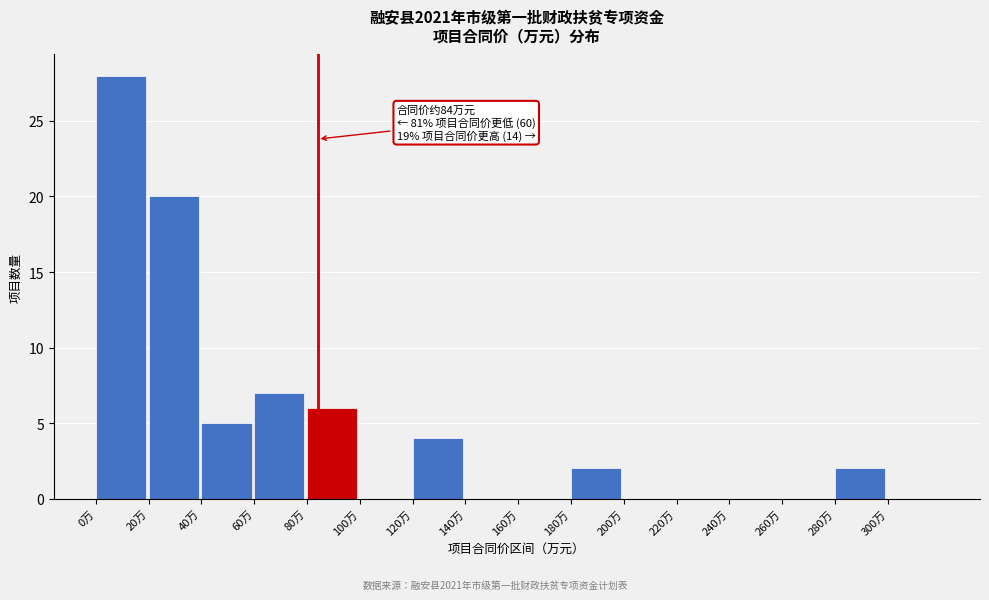

Over which range of the x-axis is the bar tallest?

0 to 20